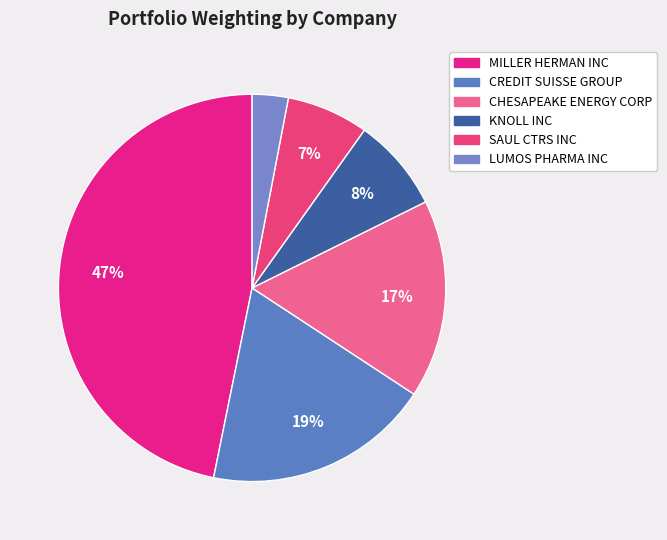

The CREDIT SUISSE GROUP slice represents 19% of the pie. True or false?

True